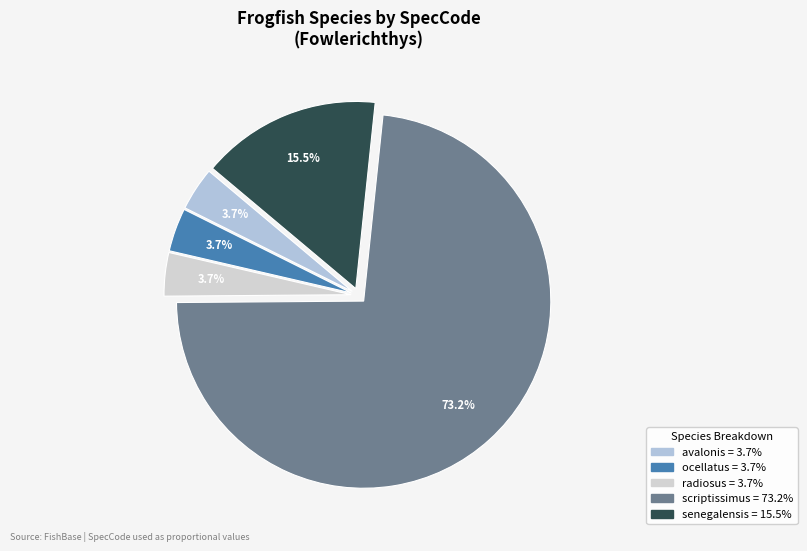

Does any single category account for the majority?

Yes